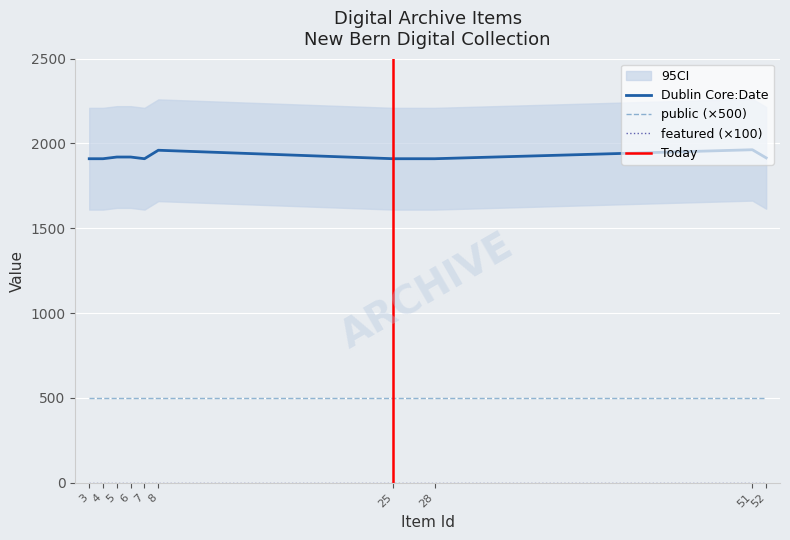

What is the spread (max minus min) of values at 3?

1910